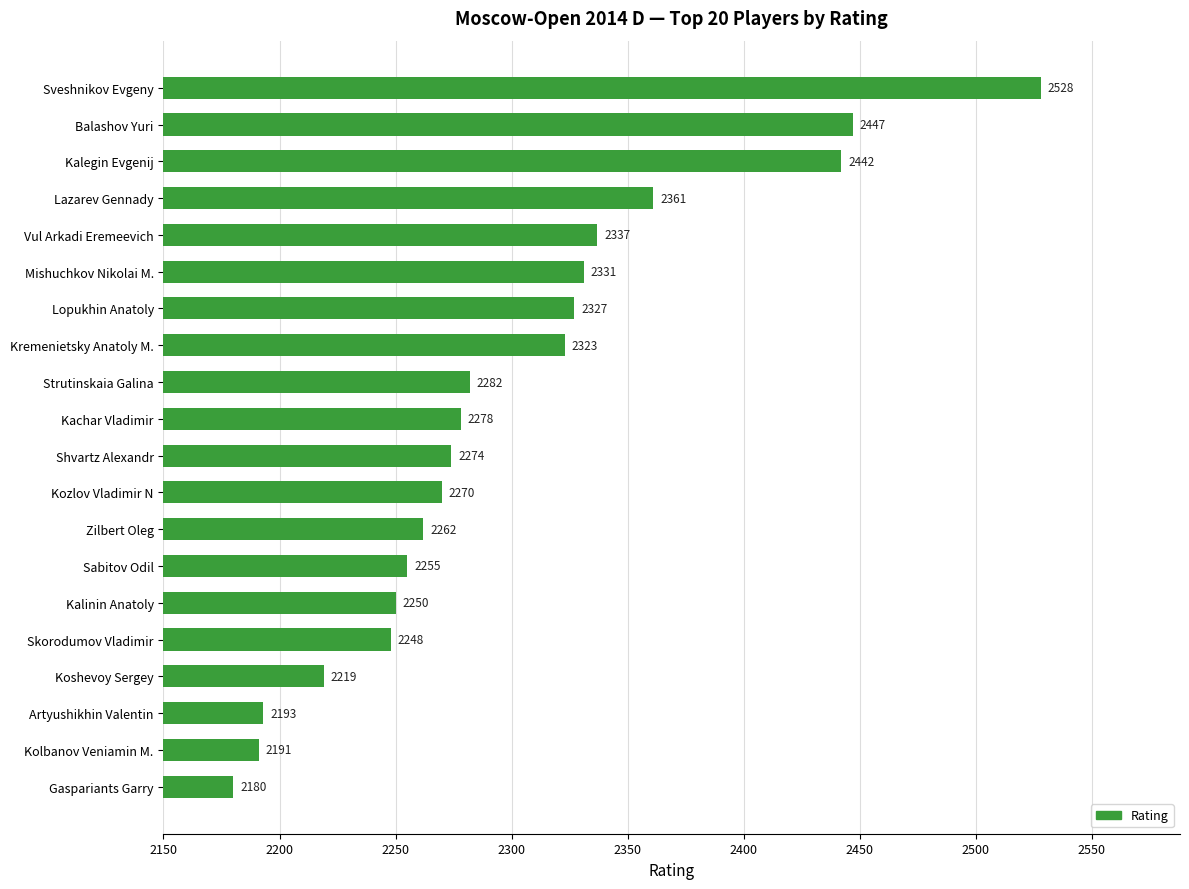

Rank the categories by value from highest to lowest.

Sveshnikov Evgeny, Balashov Yuri, Kalegin Evgenij, Lazarev Gennady, Vul Arkadi Eremeevich, Mishuchkov Nikolai M., Lopukhin Anatoly, Kremenietsky Anatoly M., Strutinskaia Galina, Kachar Vladimir, Shvartz Alexandr, Kozlov Vladimir N, Zilbert Oleg, Sabitov Odil, Kalinin Anatoly, Skorodumov Vladimir, Koshevoy Sergey, Artyushikhin Valentin, Kolbanov Veniamin M., Gaspariants Garry